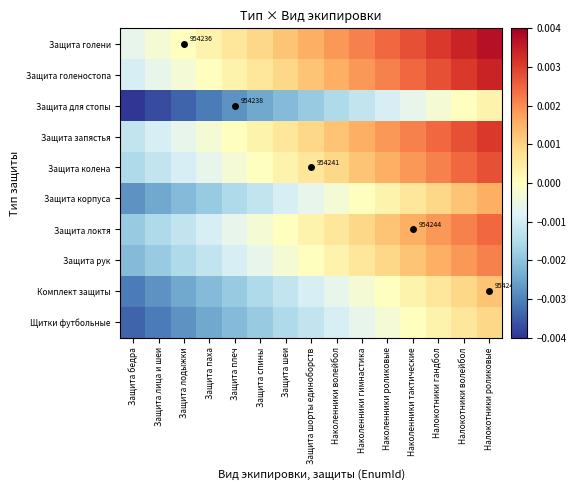

List the labels in order of Защита локтя value, smallest first.

Защита бедра, Защита лица и шеи, Защита лодыжки, Защита паха, Защита плеч, Защита спины, Защита шеи, Защита шорты единоборств, Наколенники волейбол, Наколенники гимнастика, Наколенники роликовые, Наколенники тактические, Налокотники гандбол, Налокотники волейбол, Налокотники роликовые